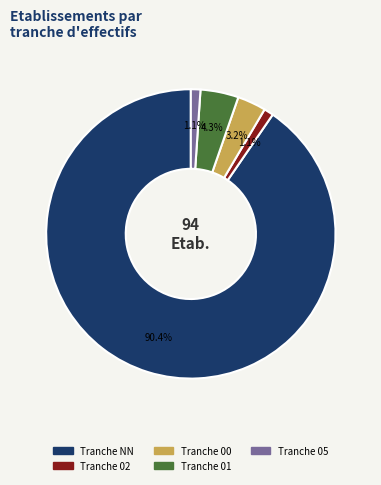

Is there any slice that represents more than half of the pie?

Yes